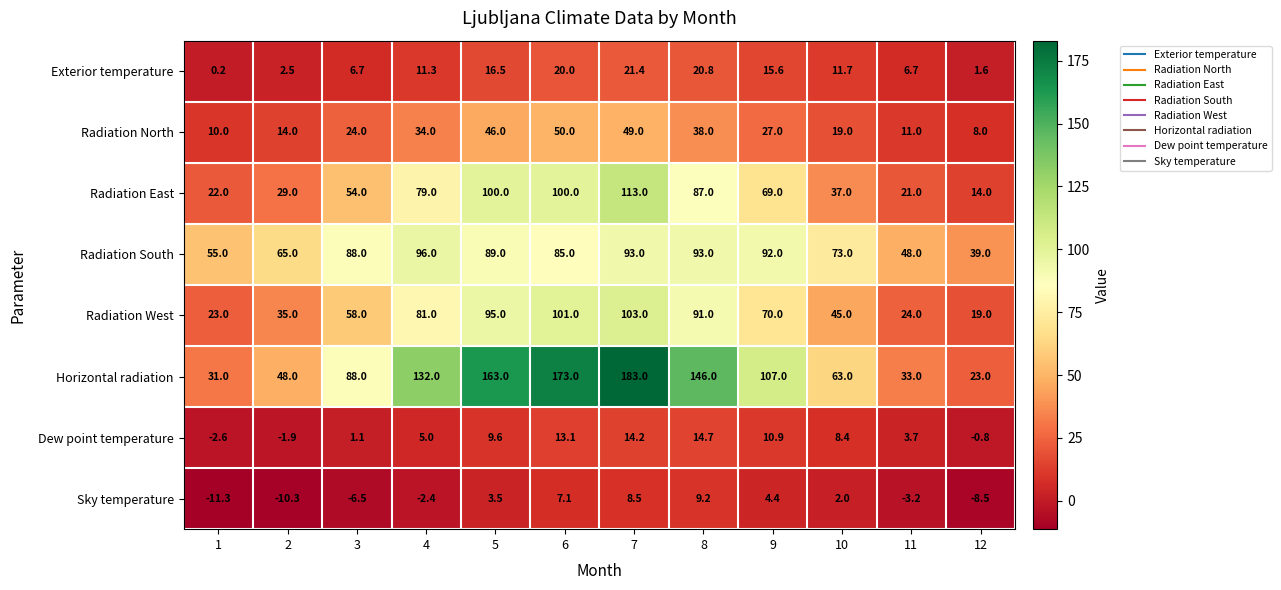

At which label does Radiation East reach its peak?

7